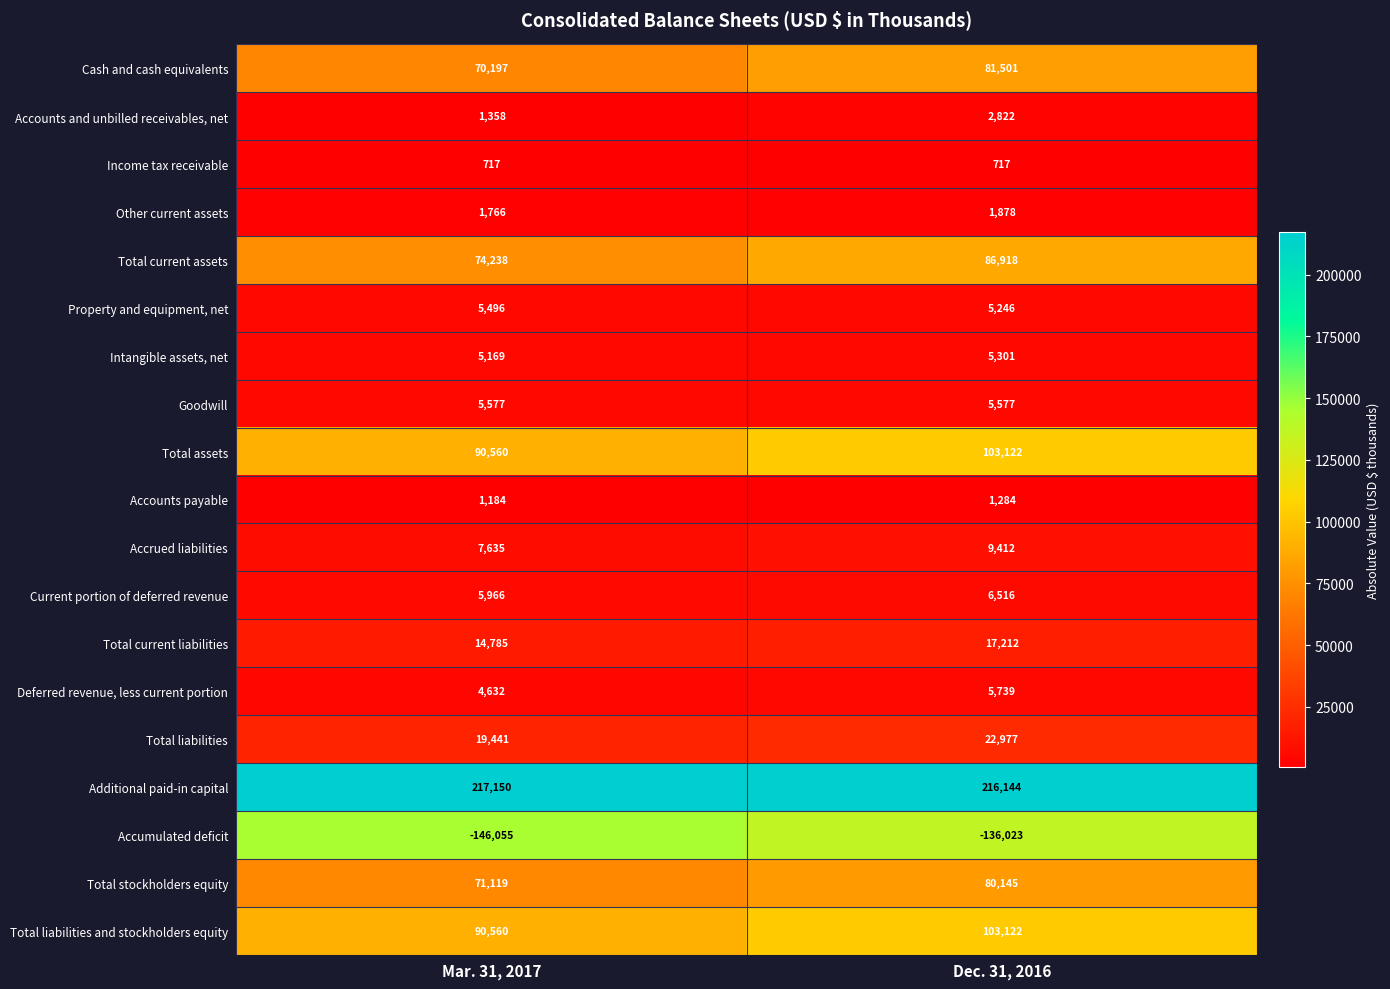

Rank the categories by Accrued liabilities value from highest to lowest.

Dec. 31, 2016, Mar. 31, 2017